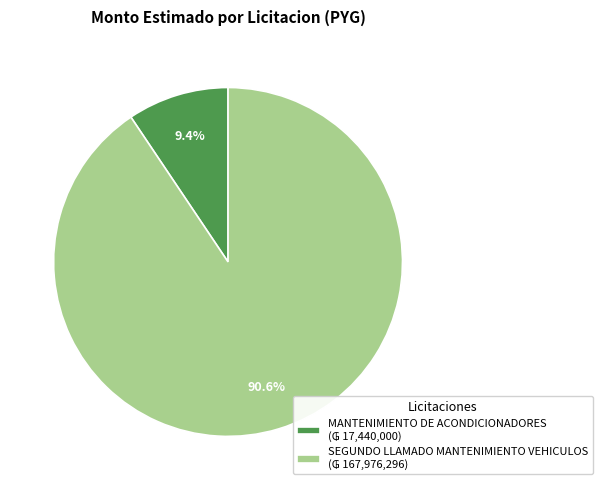

The MANTENIMIENTO DE ACONDICIONADORES slice represents 1% of the pie. True or false?

False